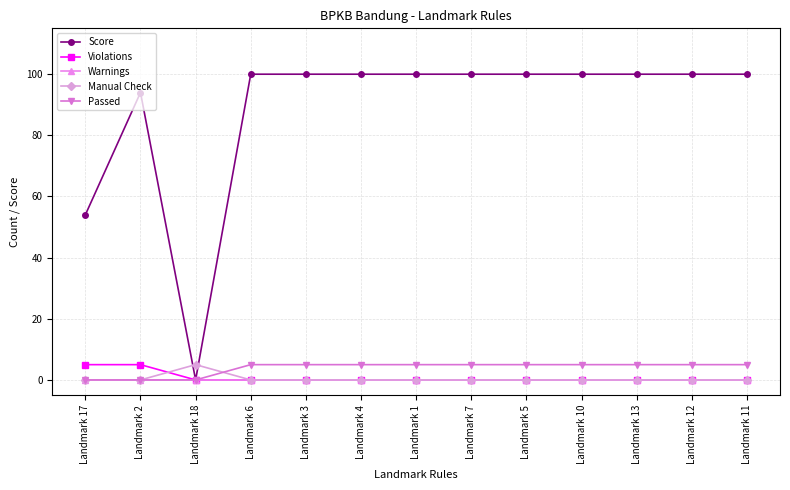

Which series has the largest range (max minus min)?

Score